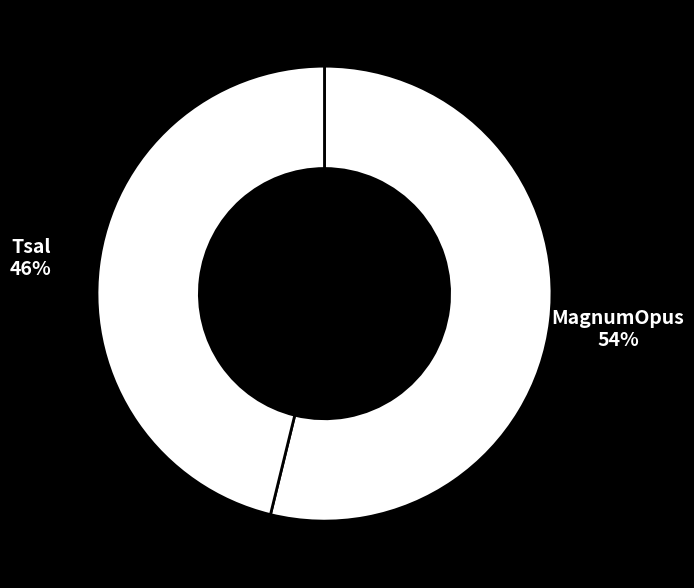

How many slices are in this pie chart?

2